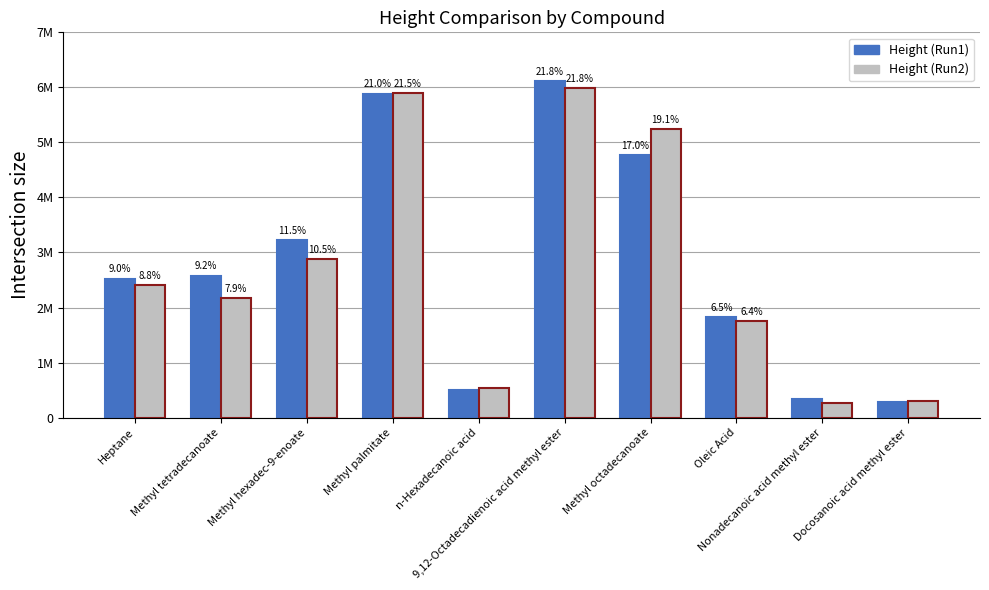

The value of Height (Run1) at n-Hexadecanoic acid is 509504. True or false?

True